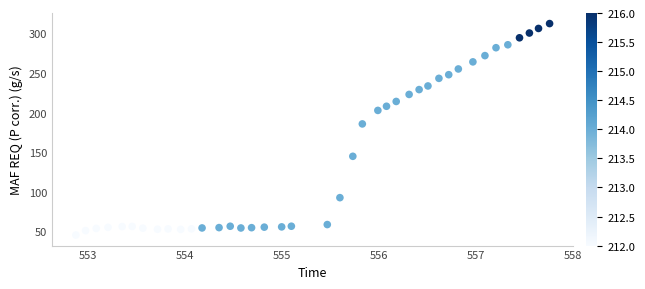

What is the range of Y values (max minus min)?

267.4